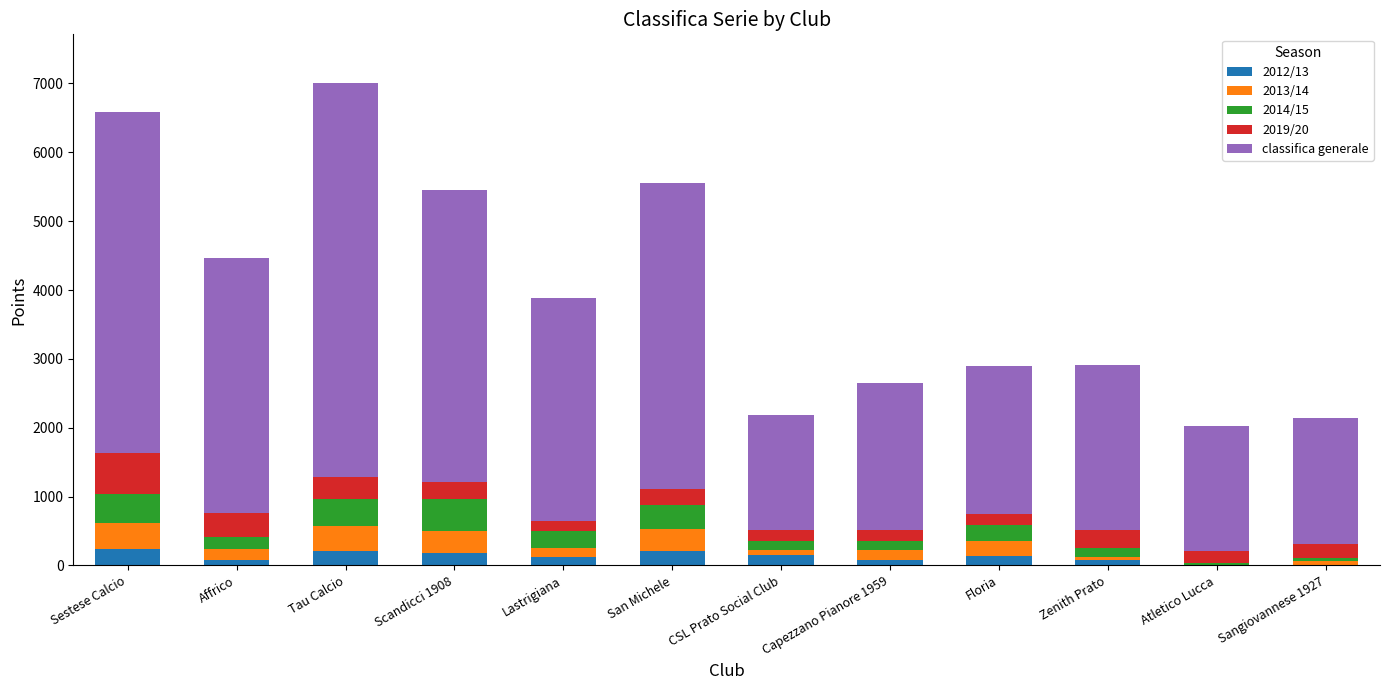

What is the highest value of the 2012/13 series?

242.0